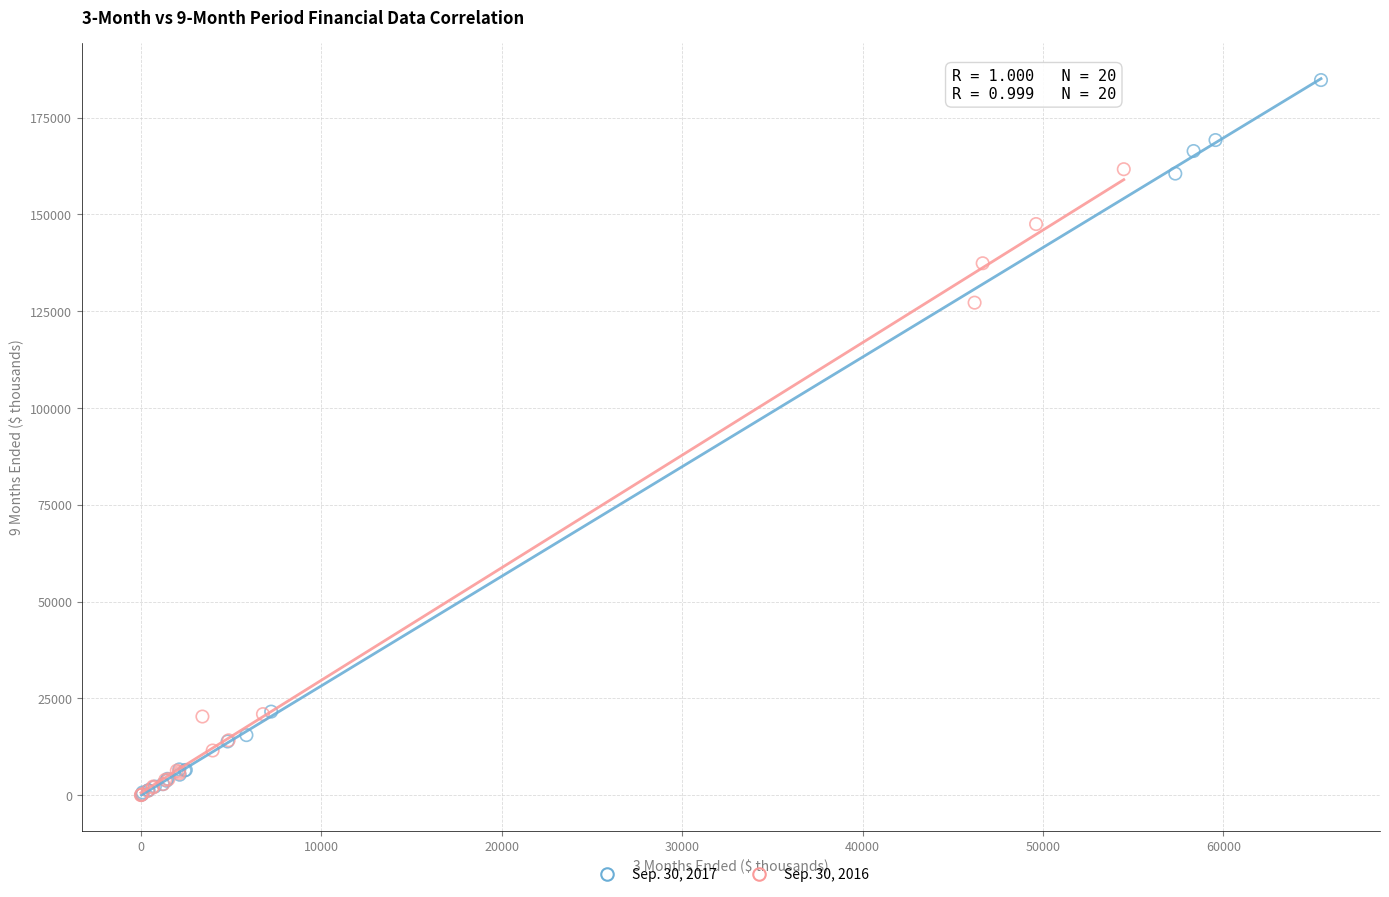

Which series contains the highest Y value?

Sep. 30, 2017